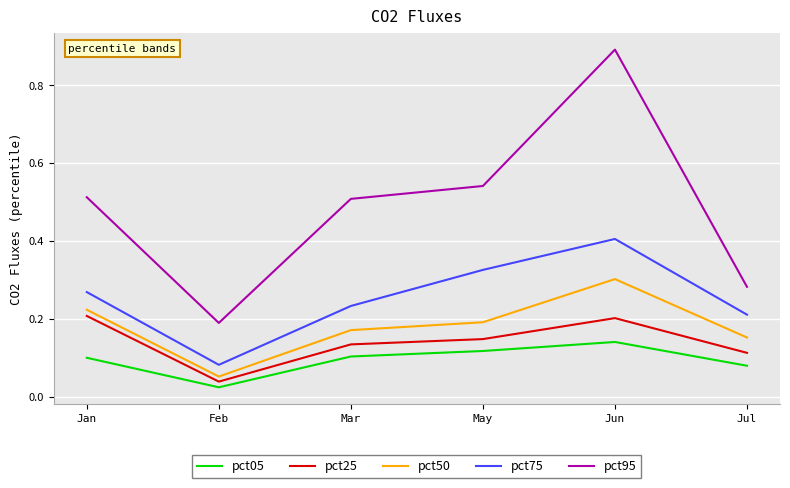

What is the difference between the maximum and minimum values in the pct95 series?

0.7